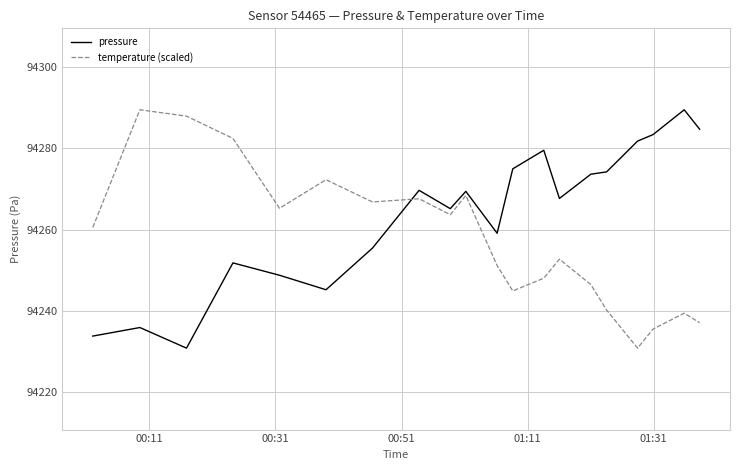

What is the minimum value shown in the chart?

94230.9